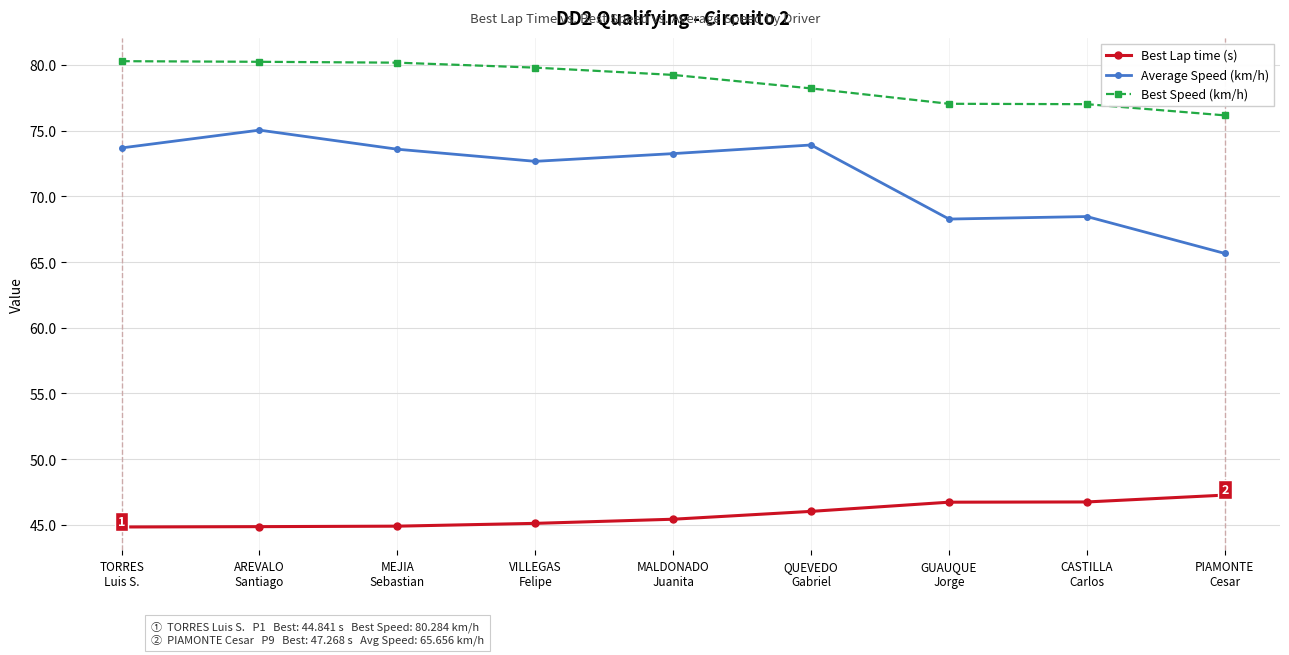

Is it true that Best Lap time (s) equals 46.7 at GUAUQUE
Jorge?

True